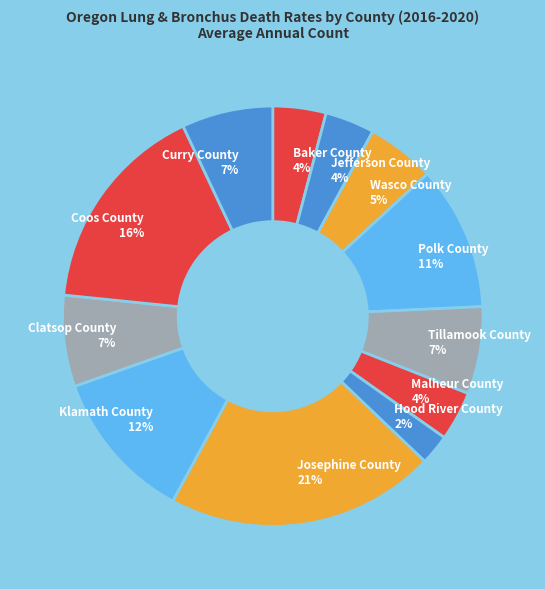

Between Polk County and Hood River County, which is larger?

Polk County